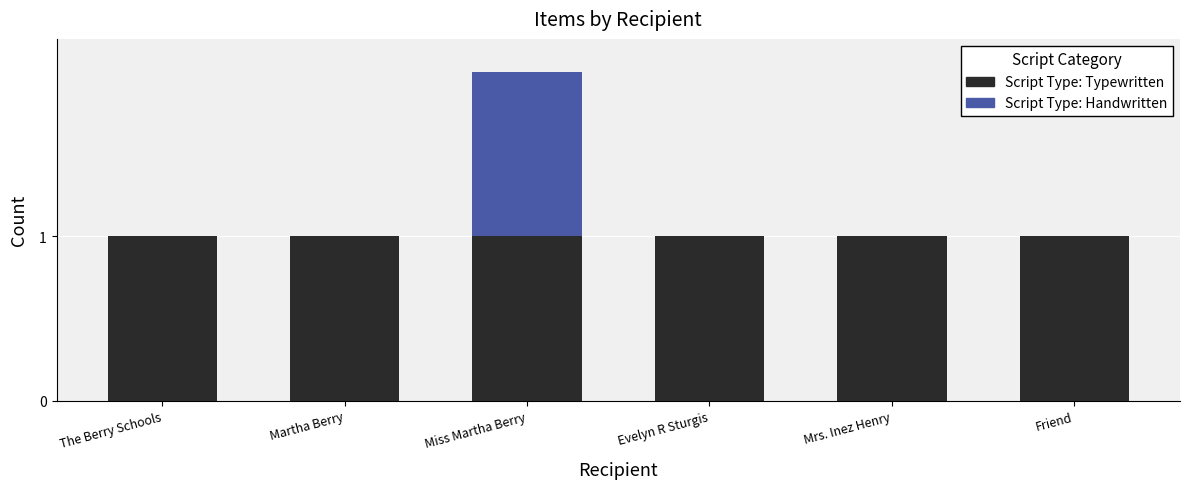

At which category is the sum across all series the highest?

Miss Martha Berry